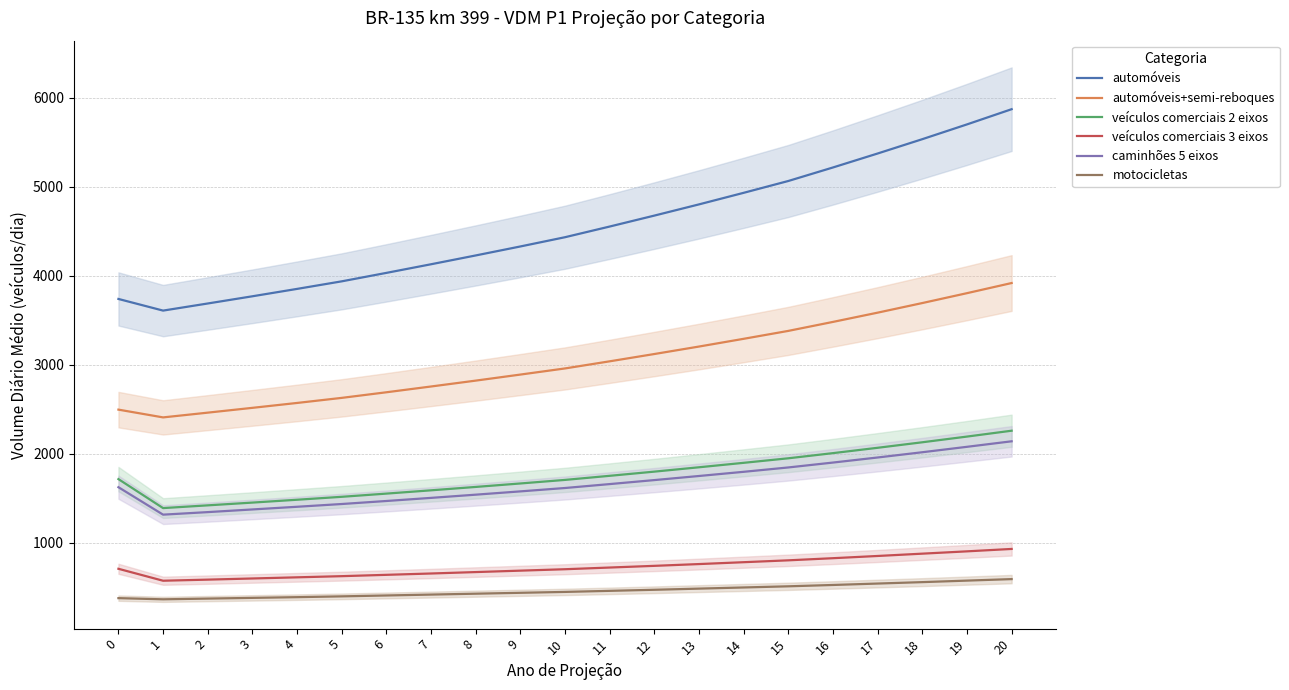

Which category has the highest value in the veículos comerciais 3 eixos series?

20